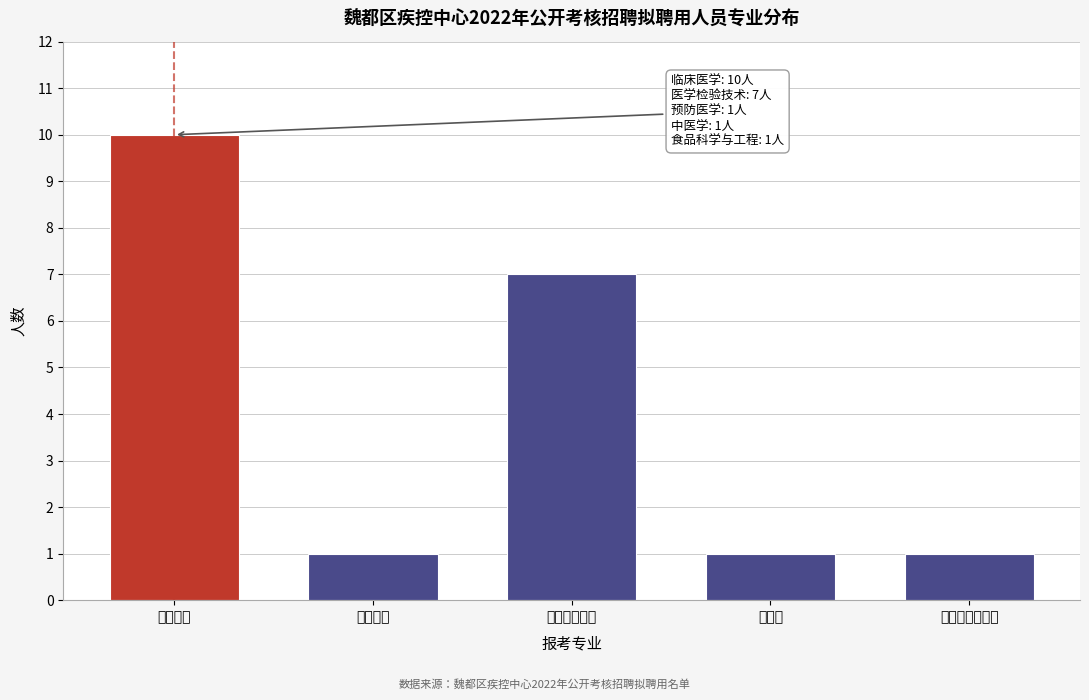

Reading left to right, extract all data points from this chart.

临床医学=10	预防医学=1	医学检验技术=7	中医学=1	食品科学与工程=1